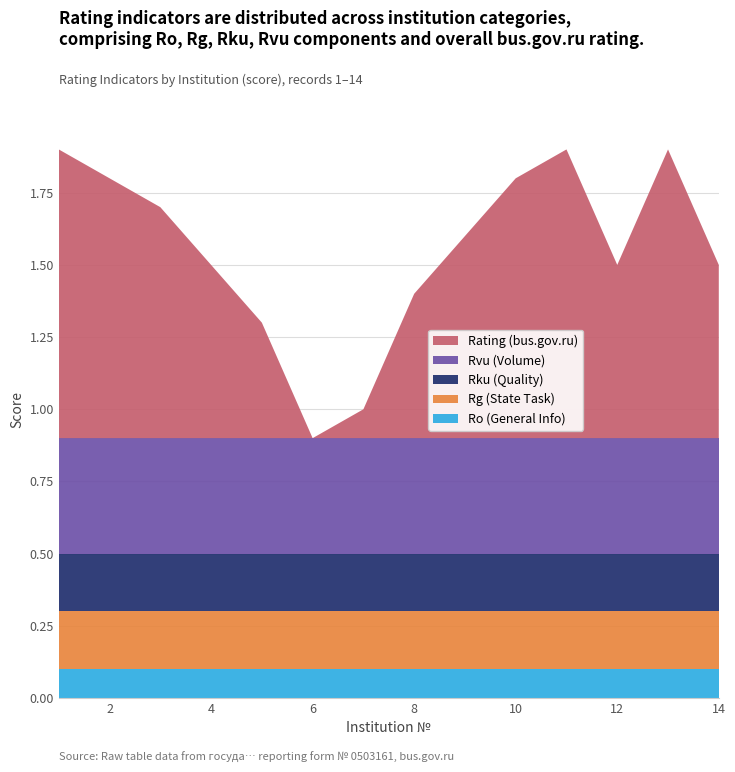

Reading left to right, what are all the values shown in this chart?

Ro (General Info): 0.1	0.1	0.1	0.1	0.1	0.1	0.1	0.1	0.1	0.1	0.1	0.1	0.1	0.1
Rg (State Task): 0.2	0.2	0.2	0.2	0.2	0.2	0.2	0.2	0.2	0.2	0.2	0.2	0.2	0.2
Rku (Quality): 0.2	0.2	0.2	0.2	0.2	0.2	0.2	0.2	0.2	0.2	0.2	0.2	0.2	0.2
Rvu (Volume): 0.4	0.4	0.4	0.4	0.4	0.4	0.4	0.4	0.4	0.4	0.4	0.4	0.4	0.4
Rating (bus.gov.ru): 1.0	0.9	0.8	0.6	0.4	0.0	0.1	0.5	0.7	0.9	1.0	0.6	1.0	0.6